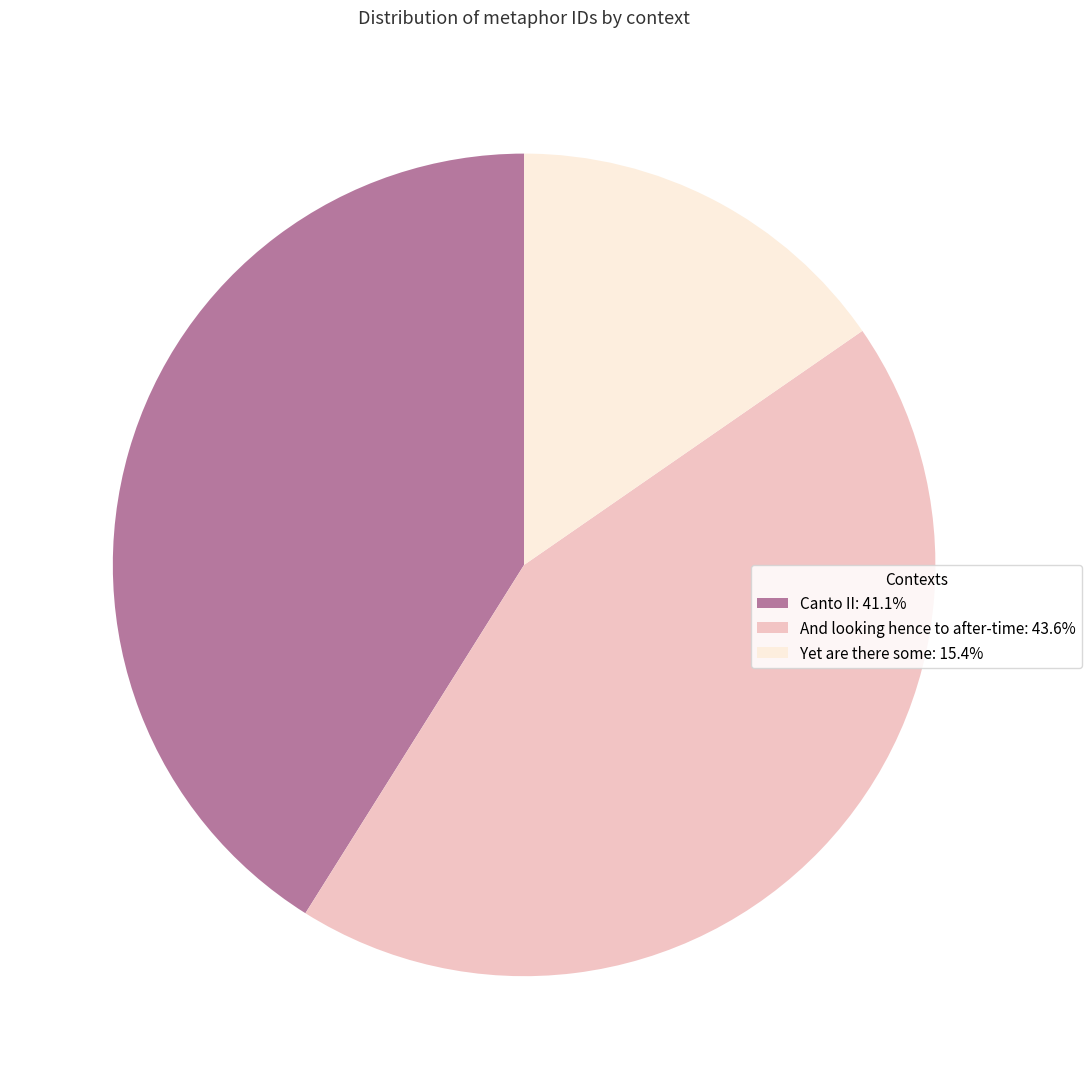

Is the sum of Canto II: 41.1% and Yet are there some: 15.4% greater than half?

Yes